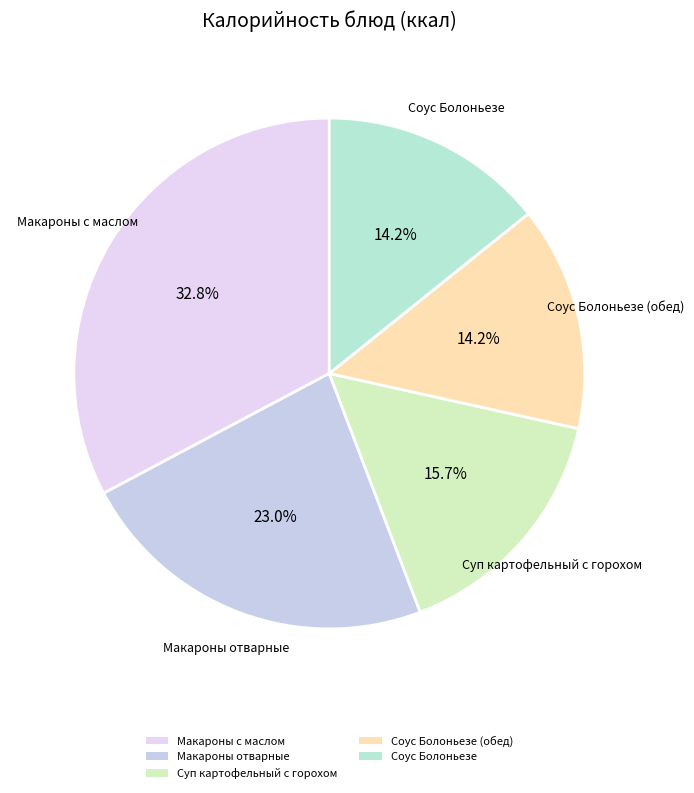

How many slices are in this pie chart?

5